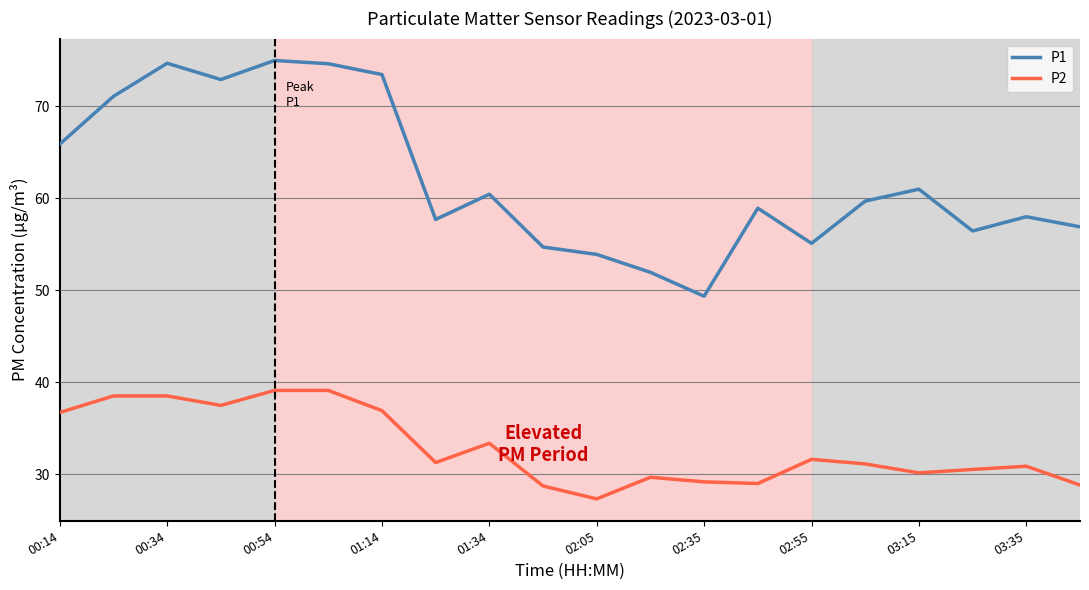

List the series in order of their peak value, highest first.

P1, P2